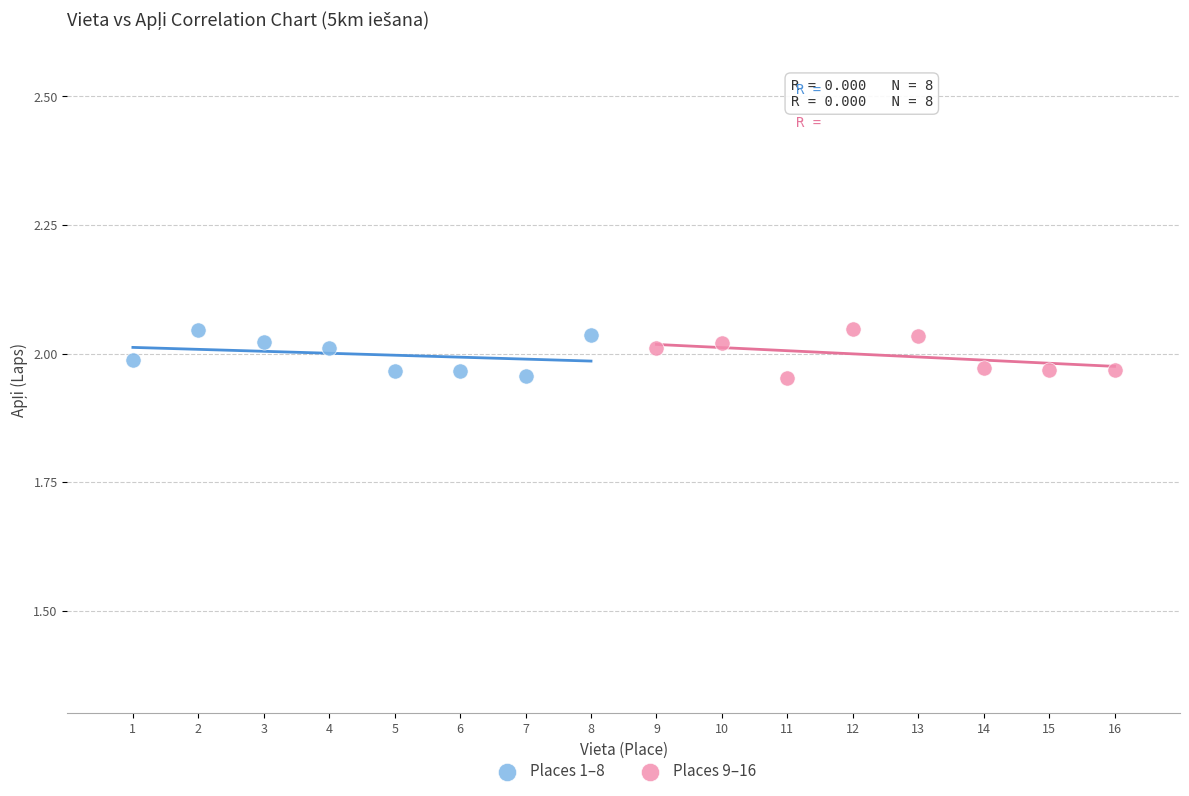

What are all the series names shown in the legend?

Places 1–8, Places 9–16